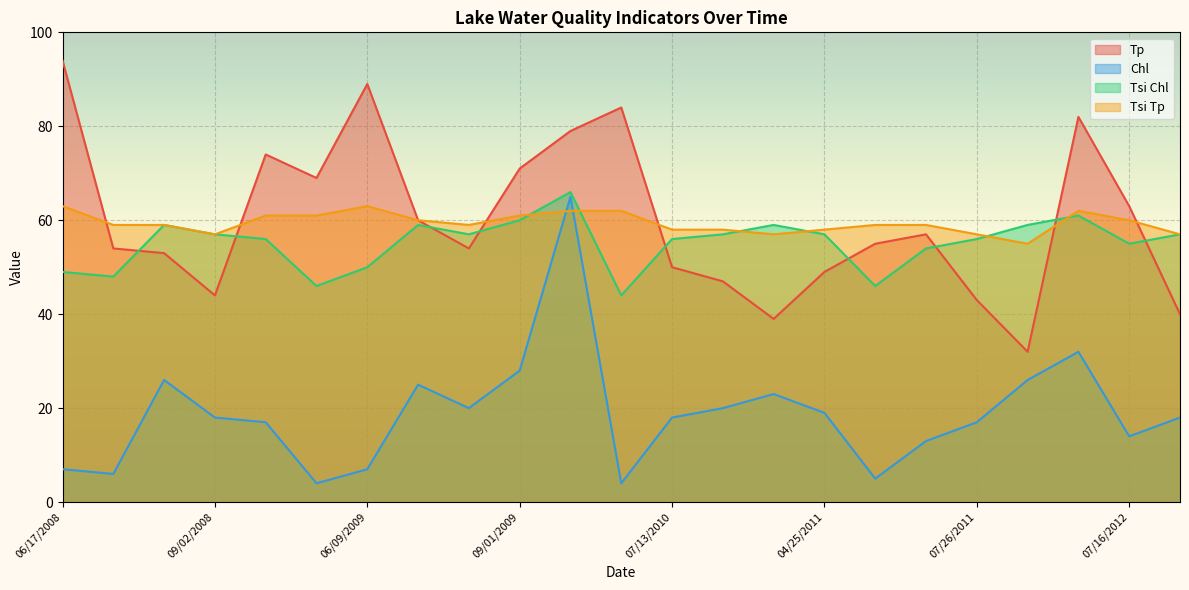

What is the value of the Tsi Chl point at the 19th from the left?

56